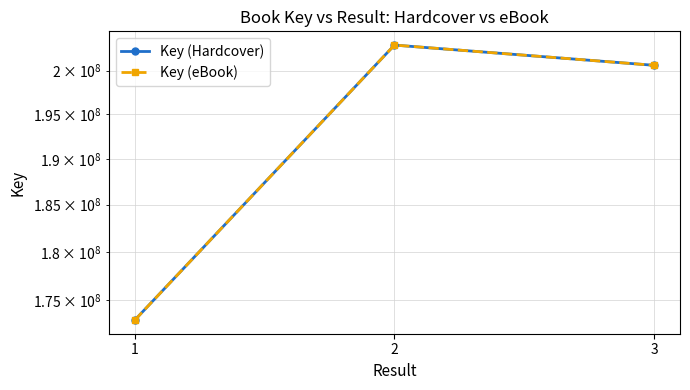

How many values in the Key (eBook) series are below 200623956?

1